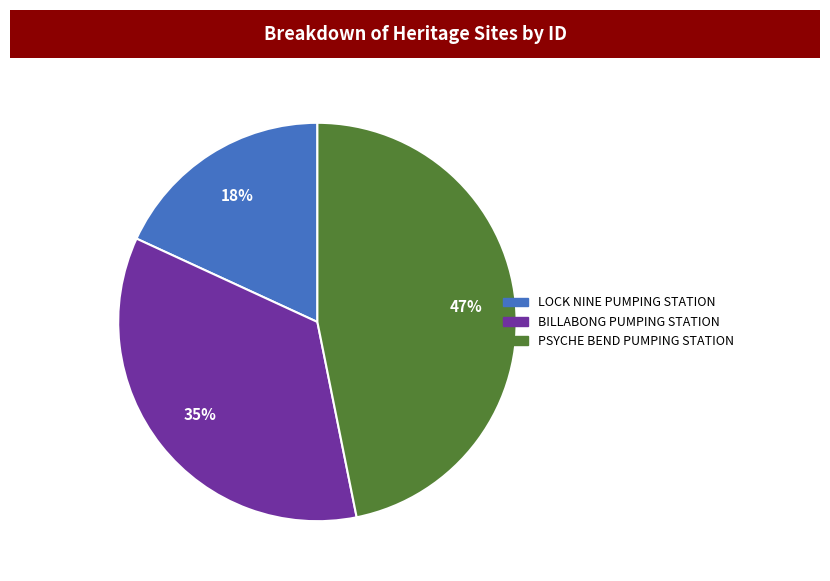

How many segments does this pie chart have?

3